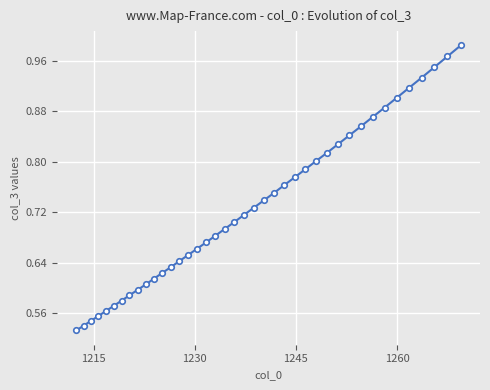

What is the sum of all values?

29.1